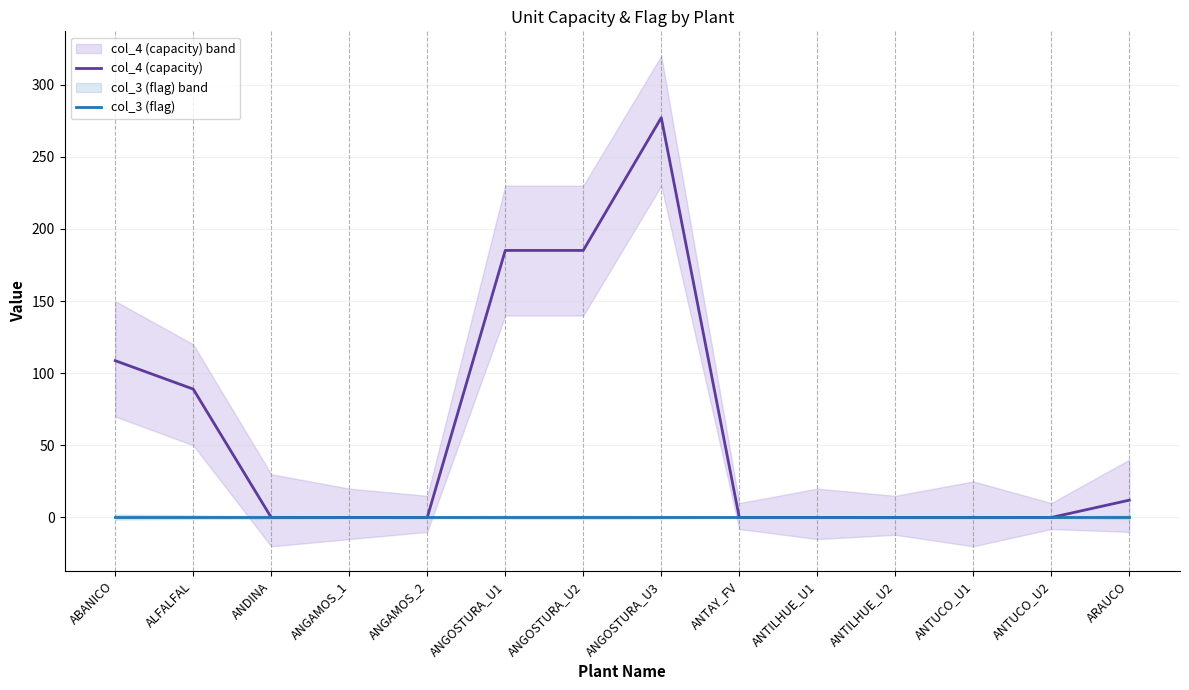

True or false: col_3 (flag) has more than 1 points higher than both neighbors.

False